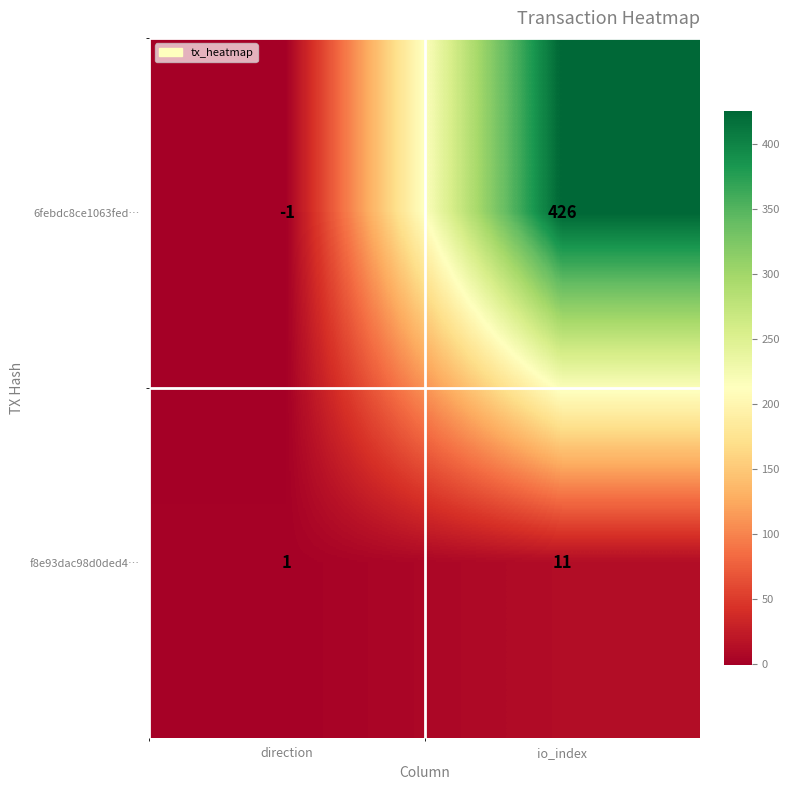

Where is 6febdc8ce1063fed… nearest to the value 212?

direction